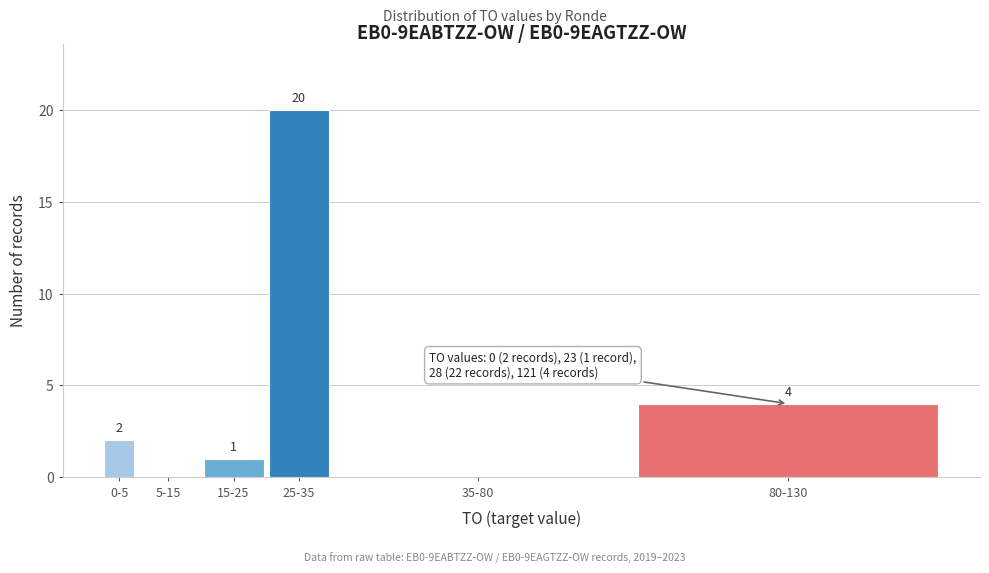

Reading left to right, list all the values displayed in this chart.

0-5=2	5-15=0	15-25=1	25-35=20	35-80=0	80-130=4